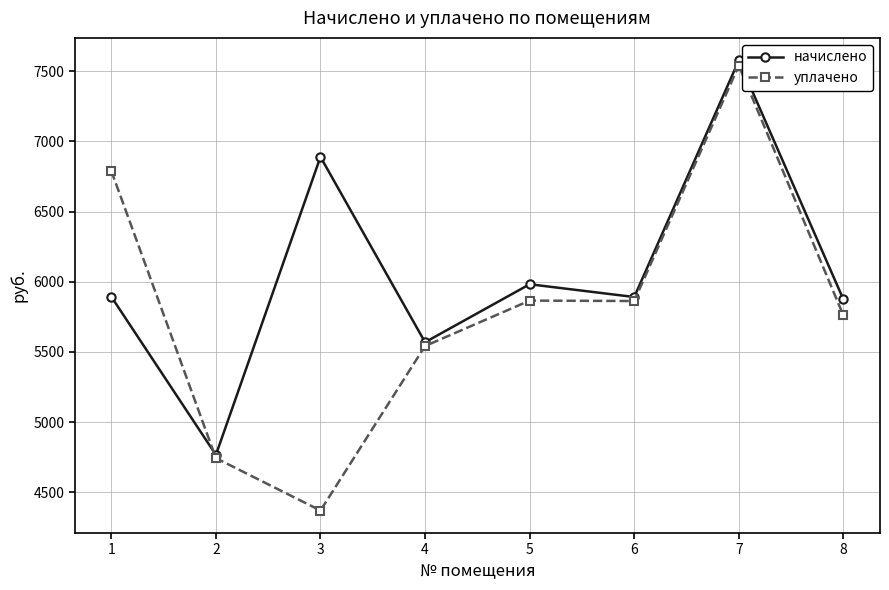

Which series has the largest total across all categories?

начислено